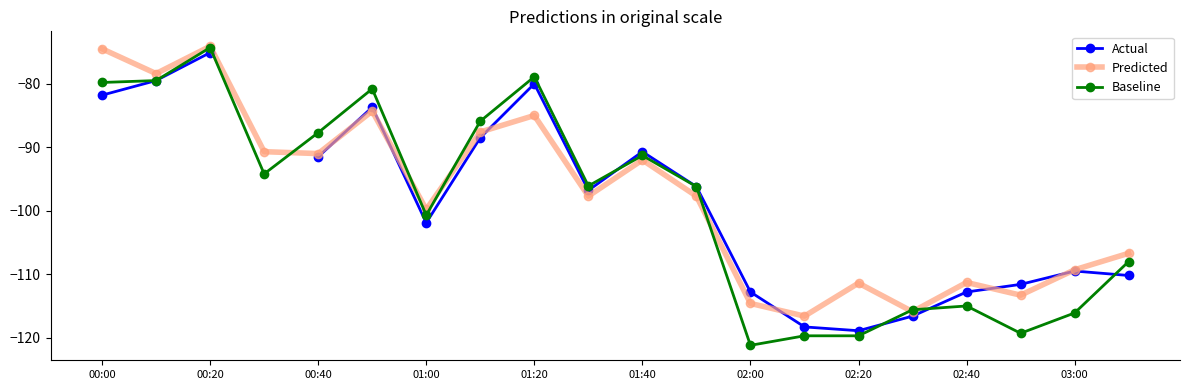

What is the spread (max minus min) of values at 00:00?

7.3